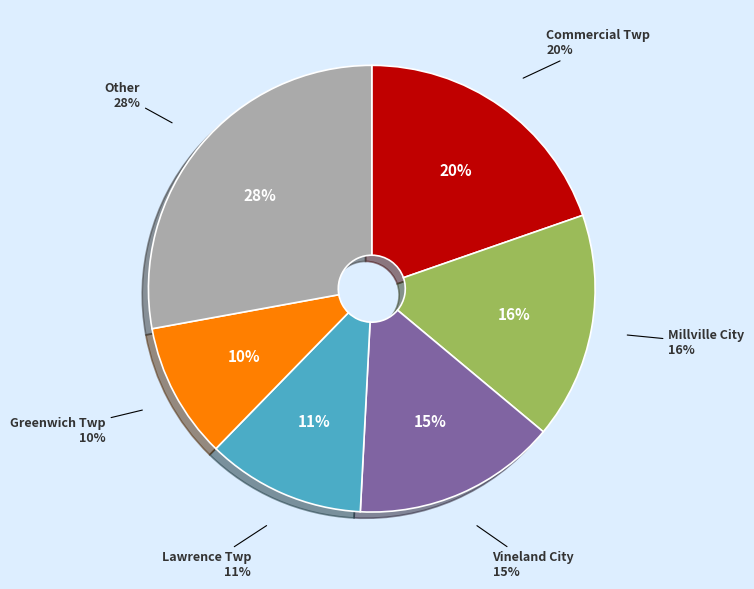

True or false: Lawrence Twp accounts for 11% of the total.

True